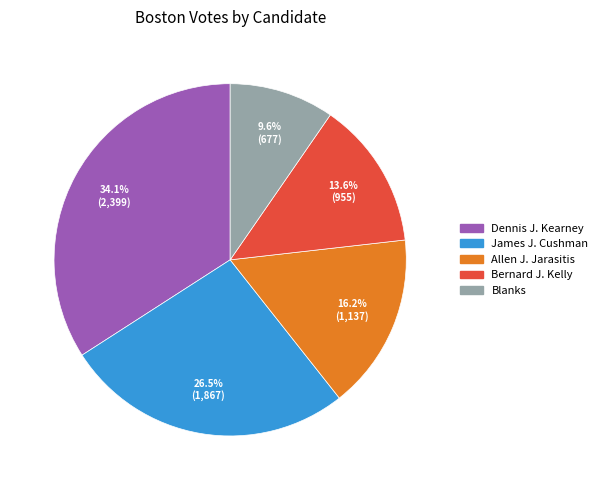

Does any single category account for the majority?

No